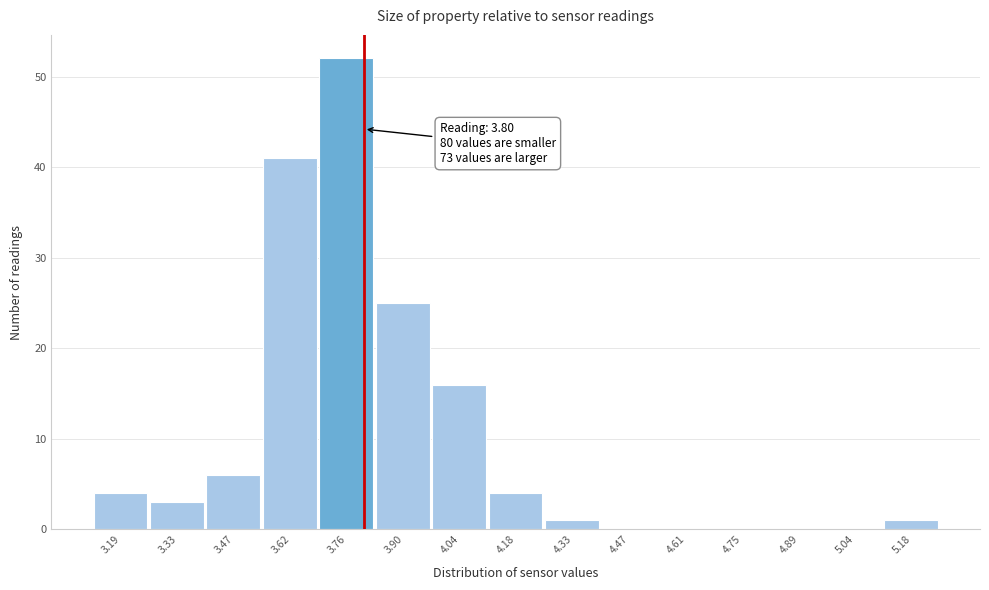

Over which range of the x-axis is the bar tallest?

3.688 to 3.830